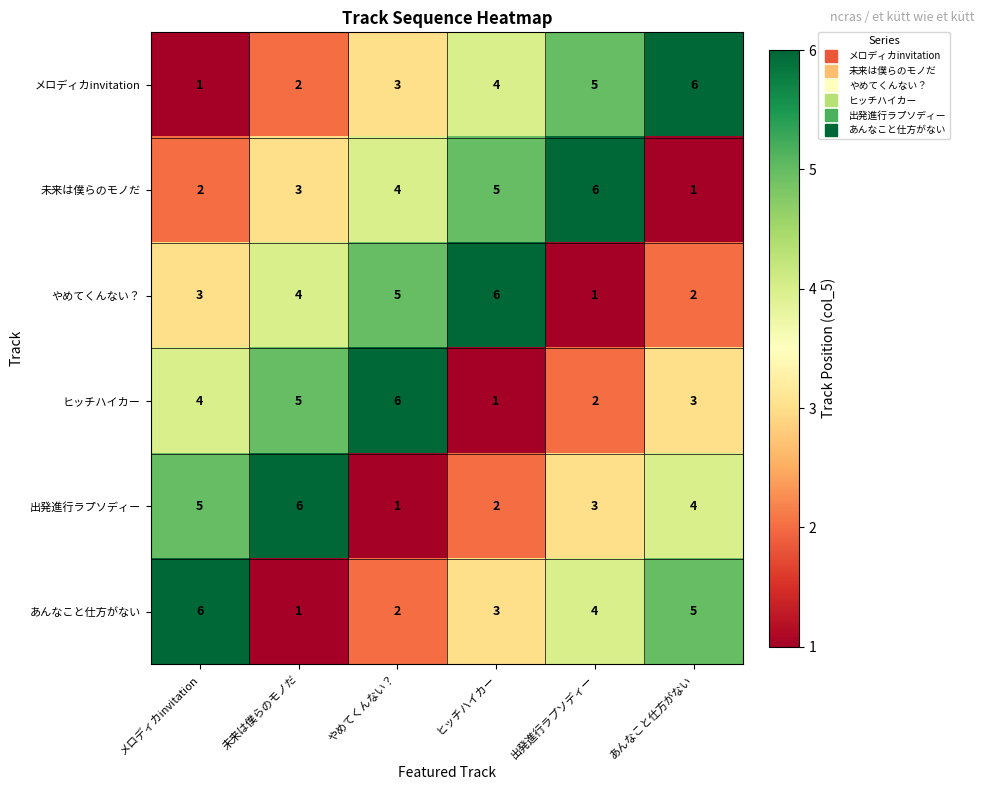

What is the difference between the ヒッチハイカー values at メロディカinvitation and ヒッチハイカー?

3